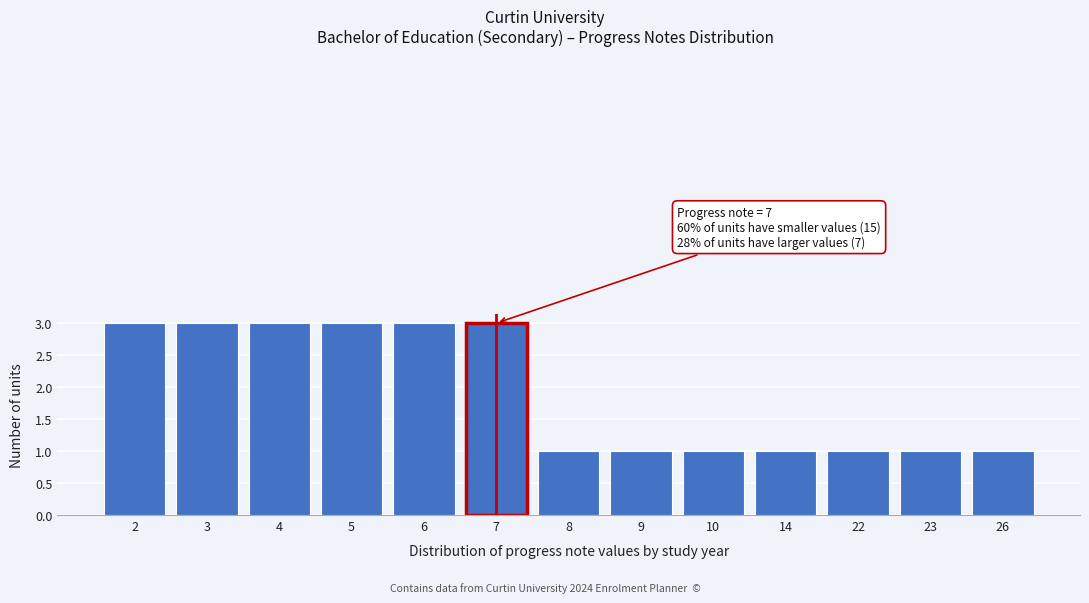

Reading left to right, list all the values displayed in this chart.

2=3	3=3	4=3	5=3	6=3	7=3	8=1	9=1	10=1	14=1	22=1	23=1	26=1